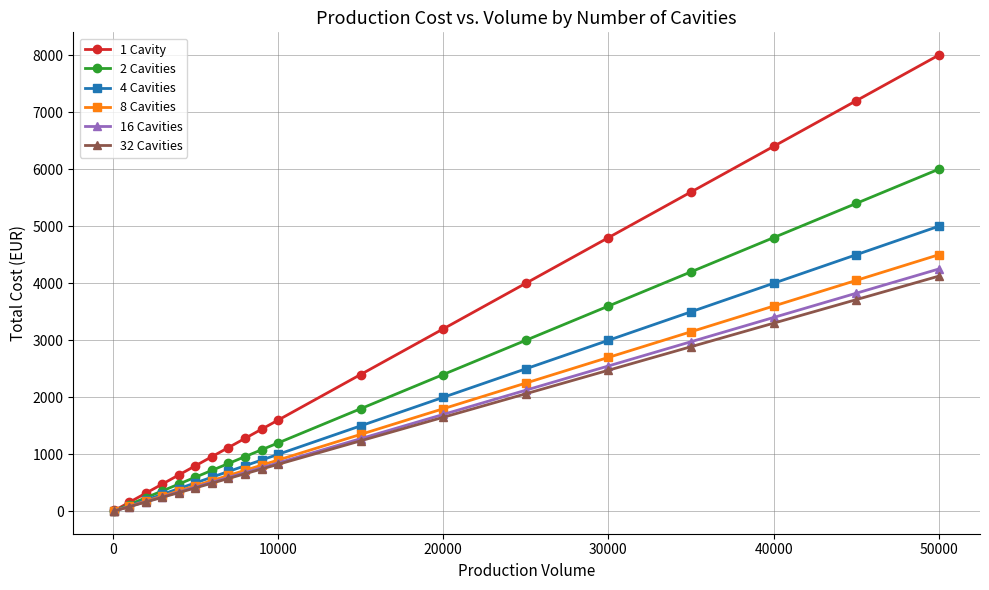

What is the difference between the maximum and minimum values in the 4 Cavities series?

4990.0